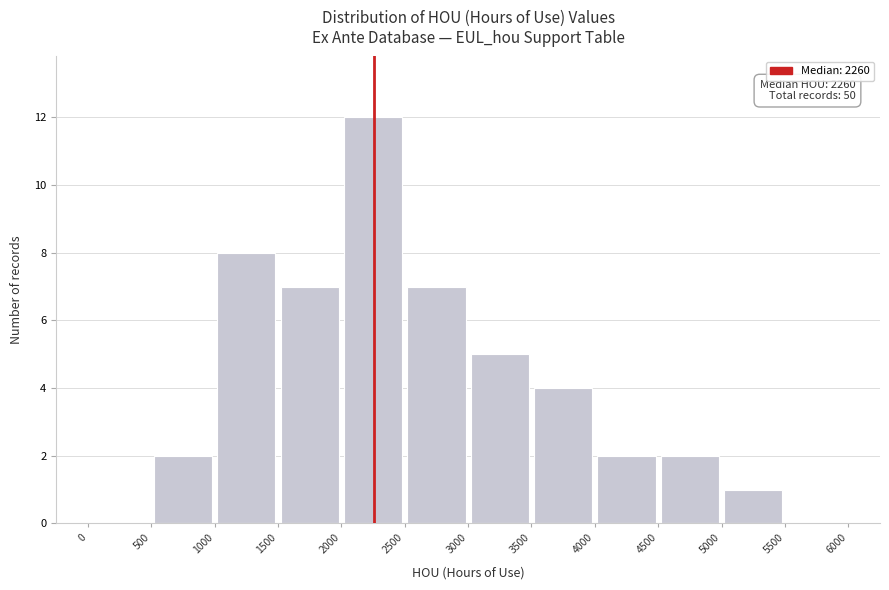

Which range on the x-axis has the tallest bar?

2000 to 2500